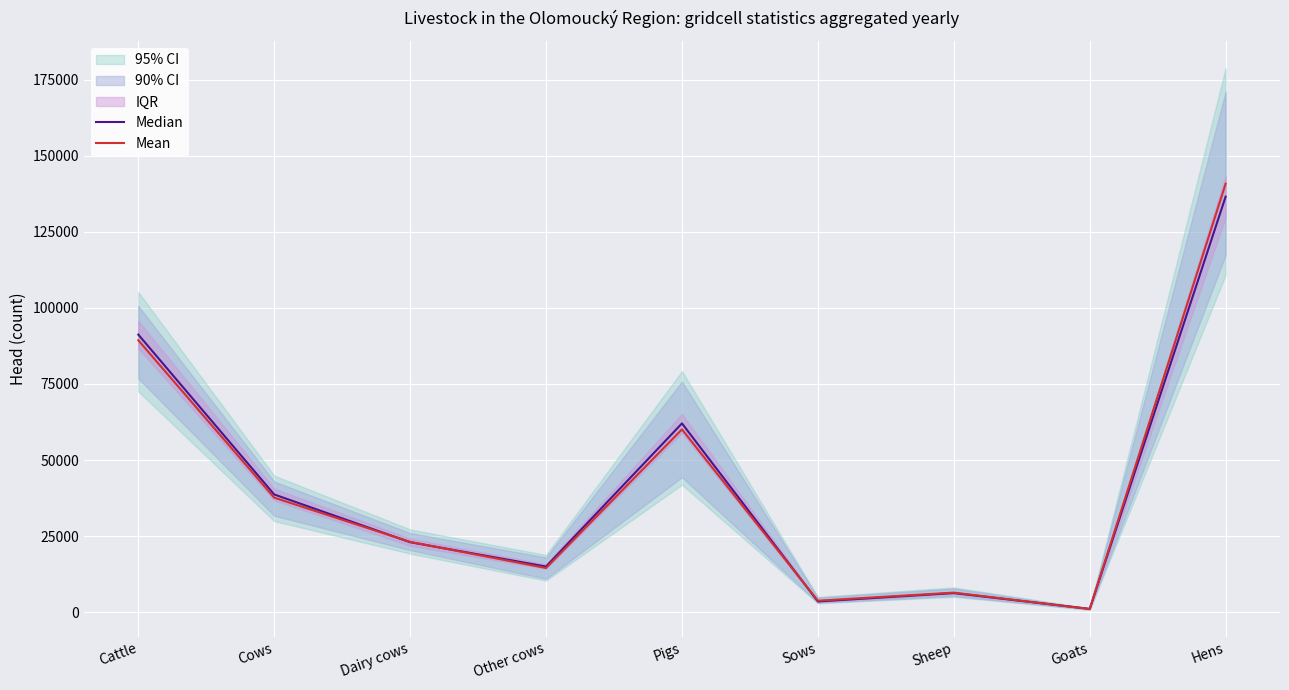

In Mean, how many points are lower than both neighbors (excluding endpoints)?

3